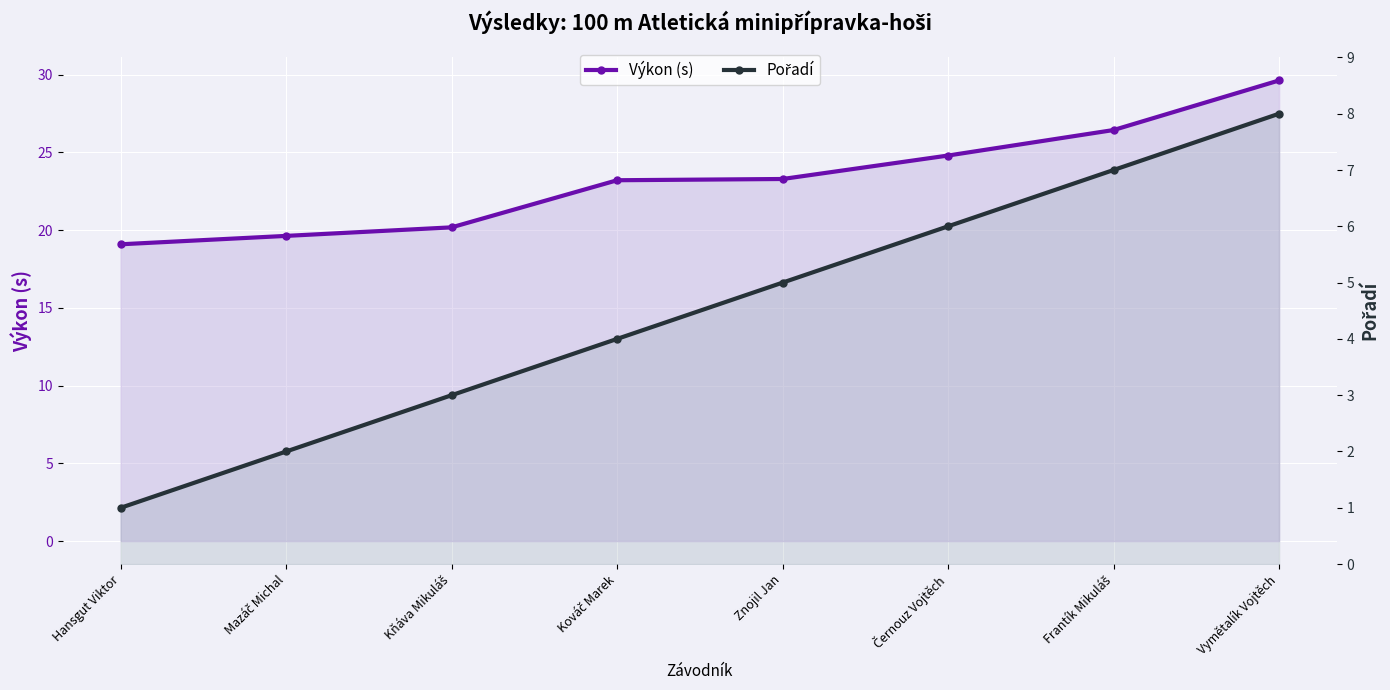

Which series has the widest spread of values?

Výkon (s)